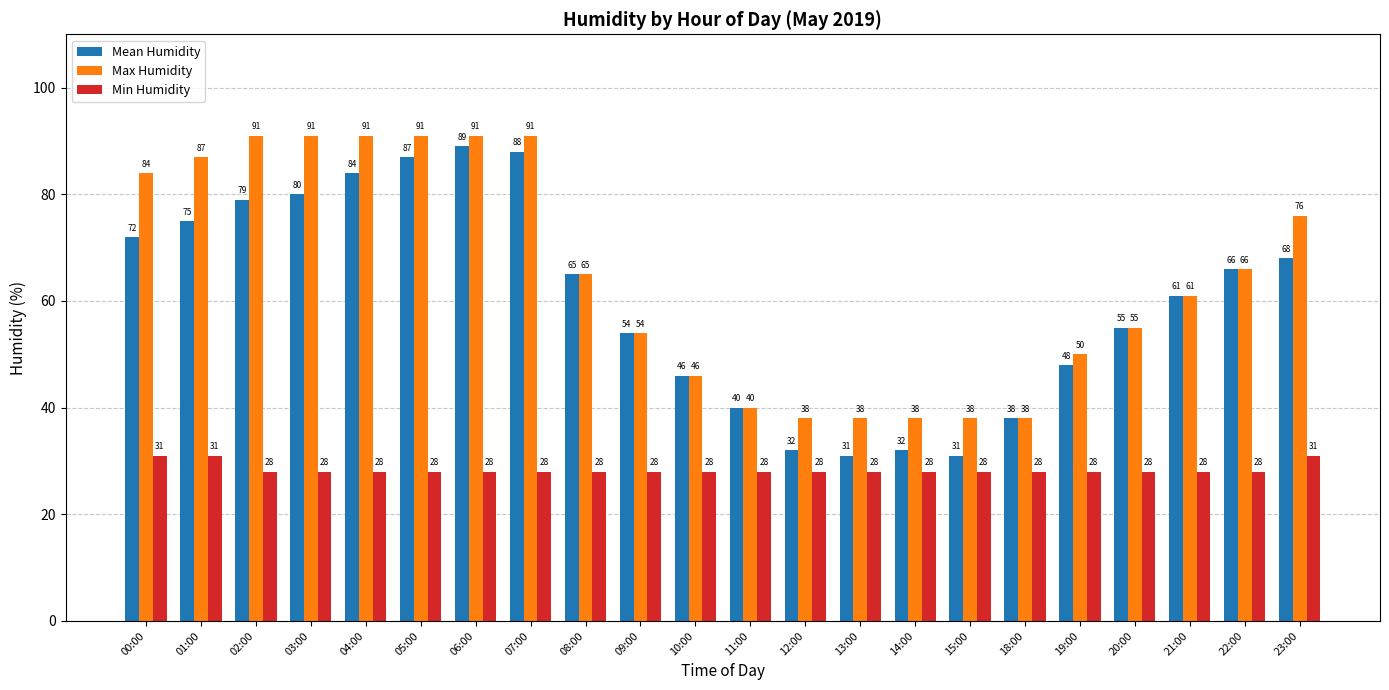

What are all the series names shown in the legend?

Mean Humidity, Max Humidity, Min Humidity